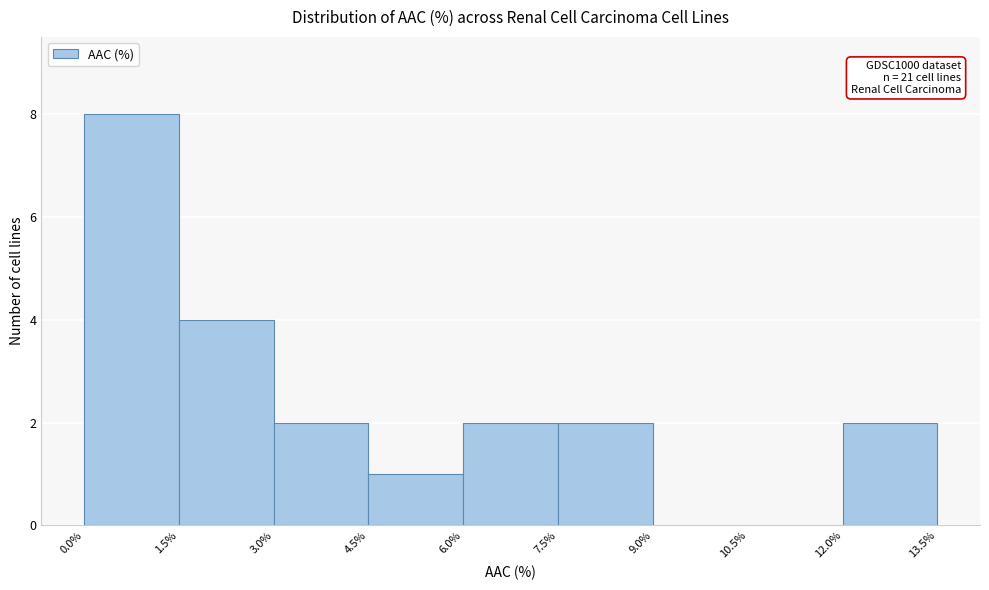

Which range on the x-axis has the tallest bar?

0.0% to 1.5%